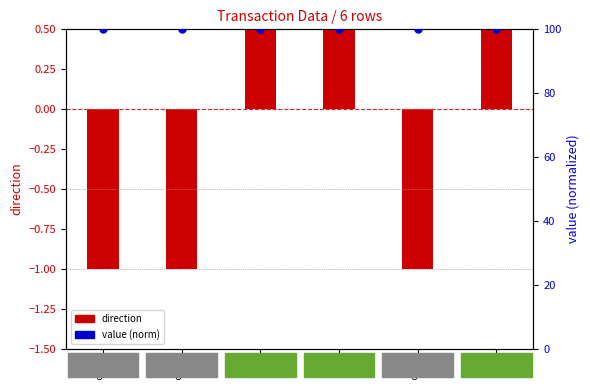

Which series contains the highest Y value?

value (norm)